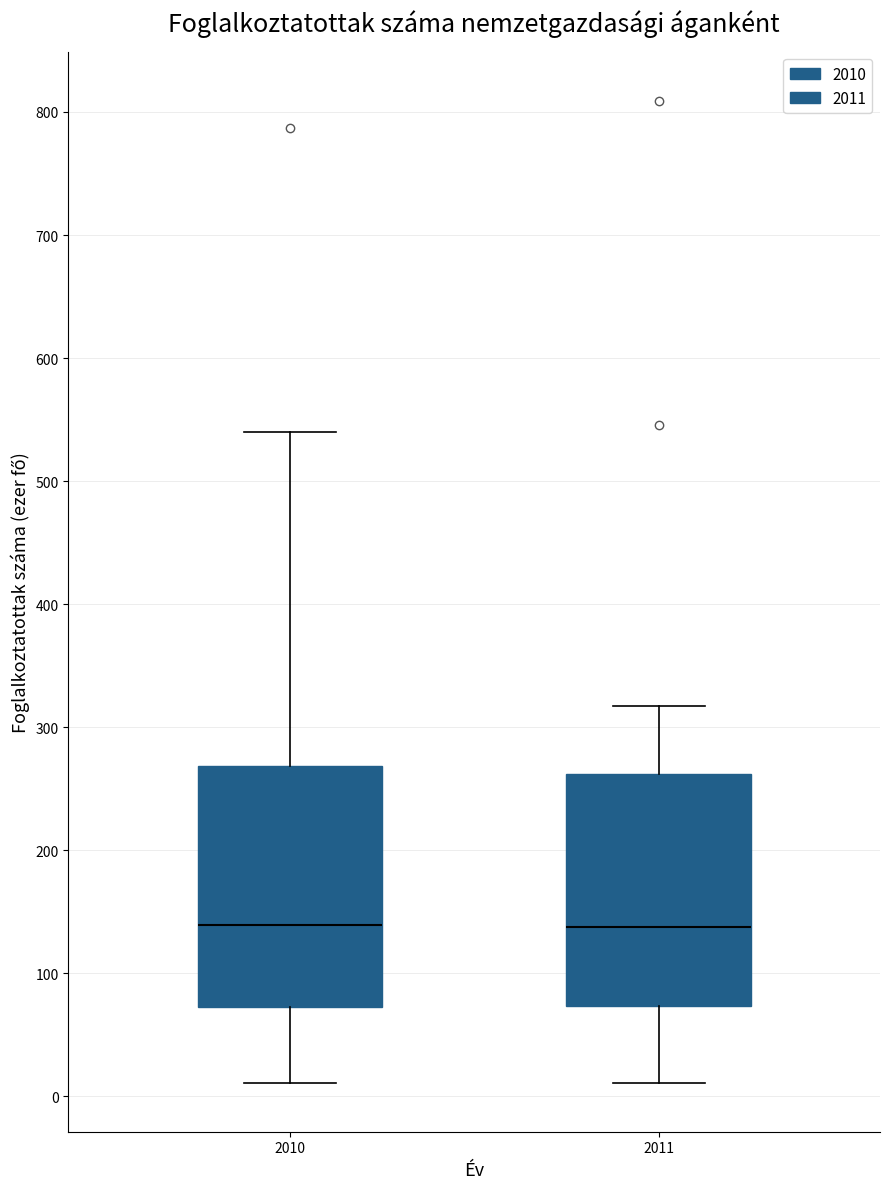

Where does the median line of the box at x = 2010 sit on the y-axis? The values are not printed on the chart, so give them approximately, as read against the axis.

140